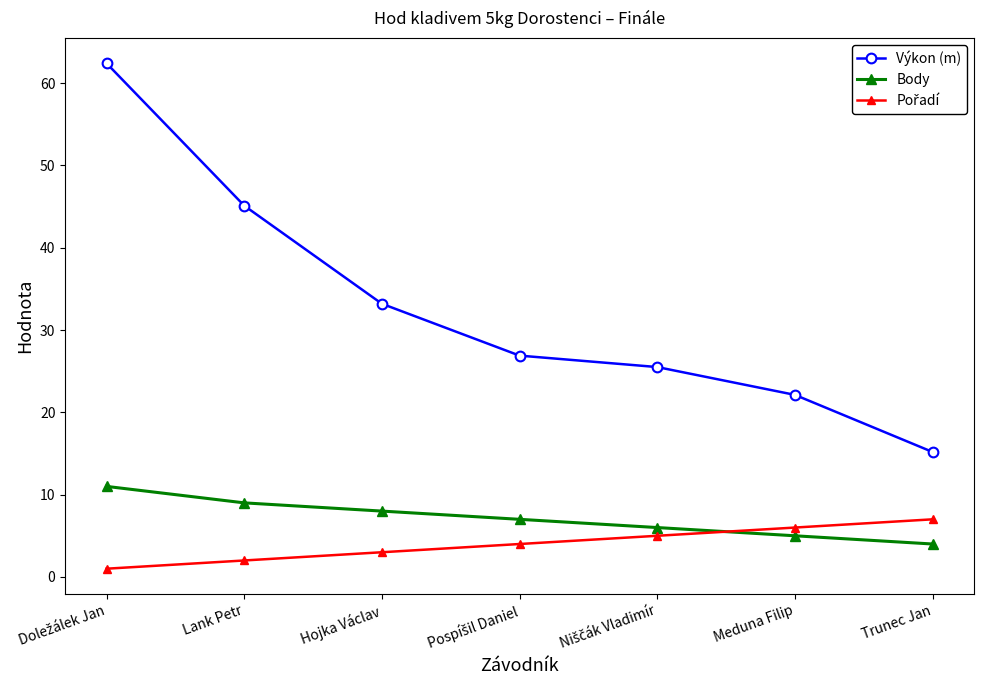

What is the greatest value displayed?

62.4